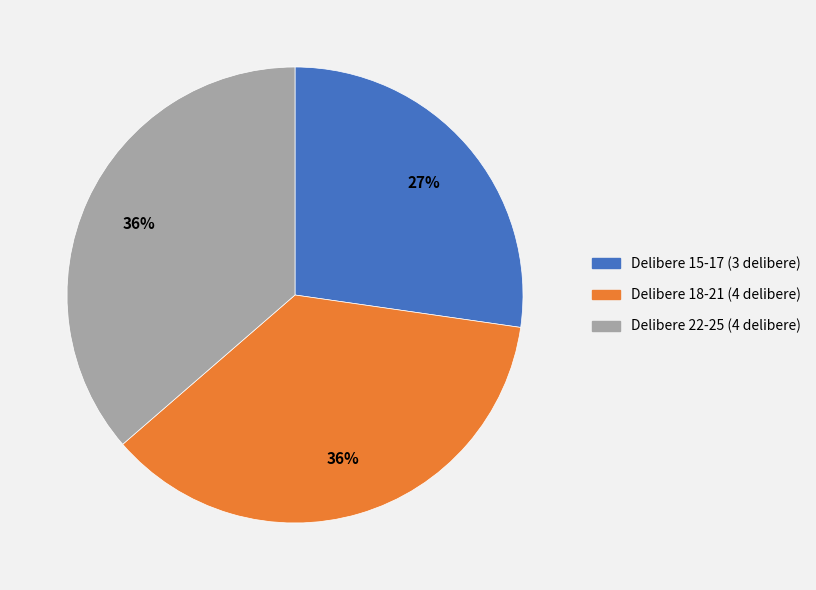

To the nearest percent, what is the difference between the largest and smallest slice percentages?

9%